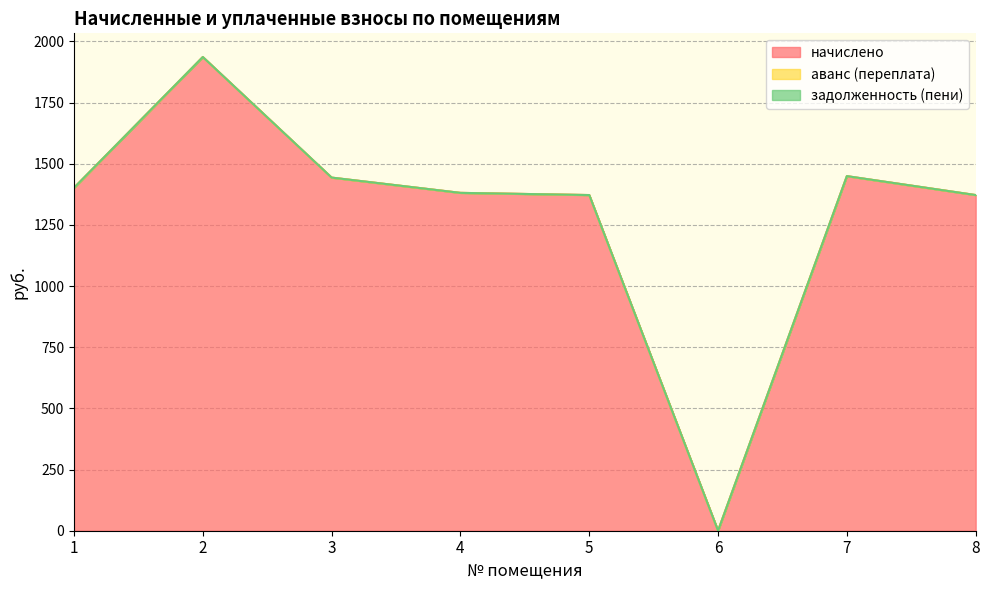

What is the difference between the maximum and minimum values in the задолженность (пени) series?

0.2